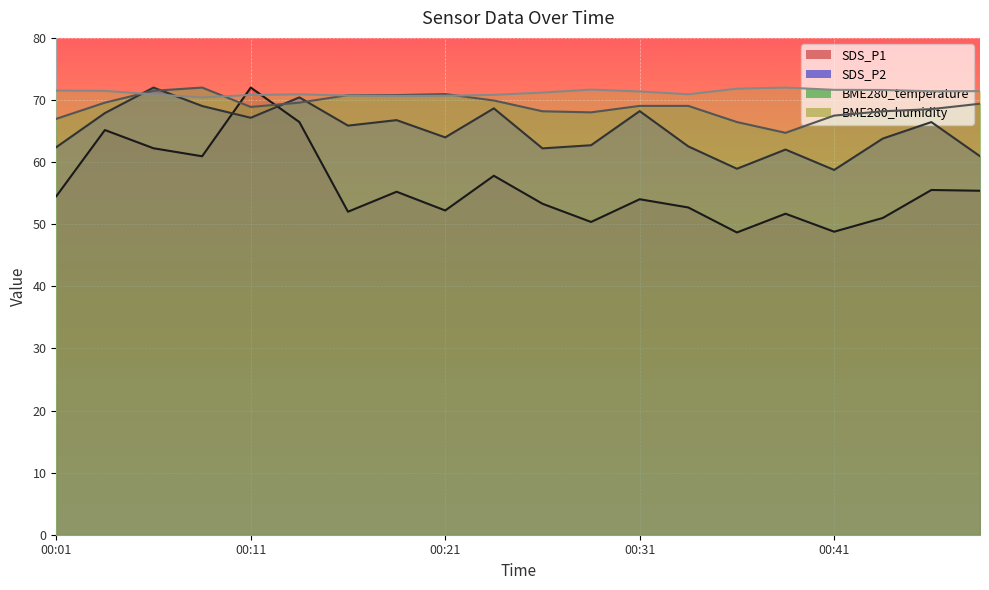

How many values in the BME280_temperature series are below 69?

9